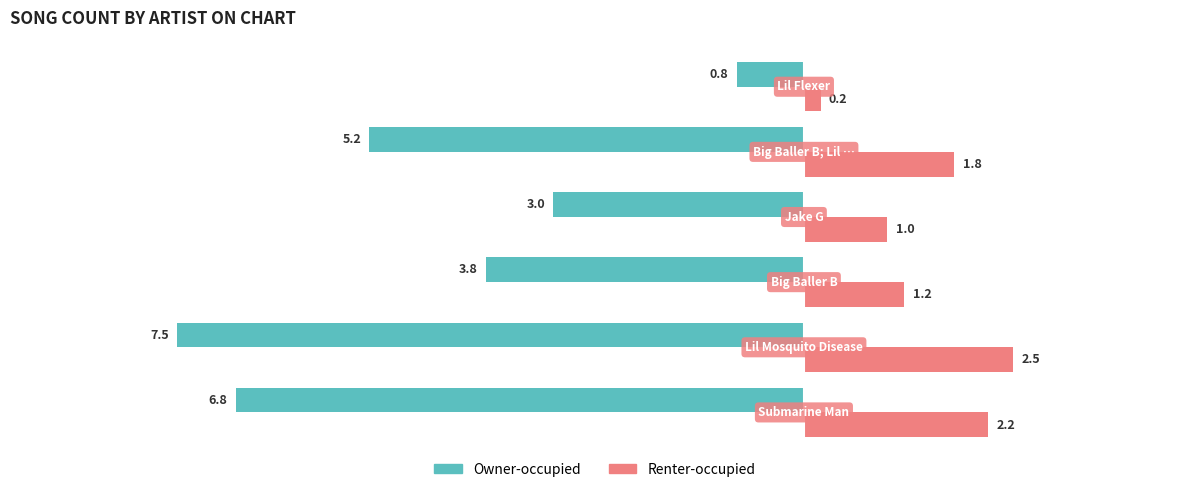

Which series has the widest spread of values?

Owner-occupied